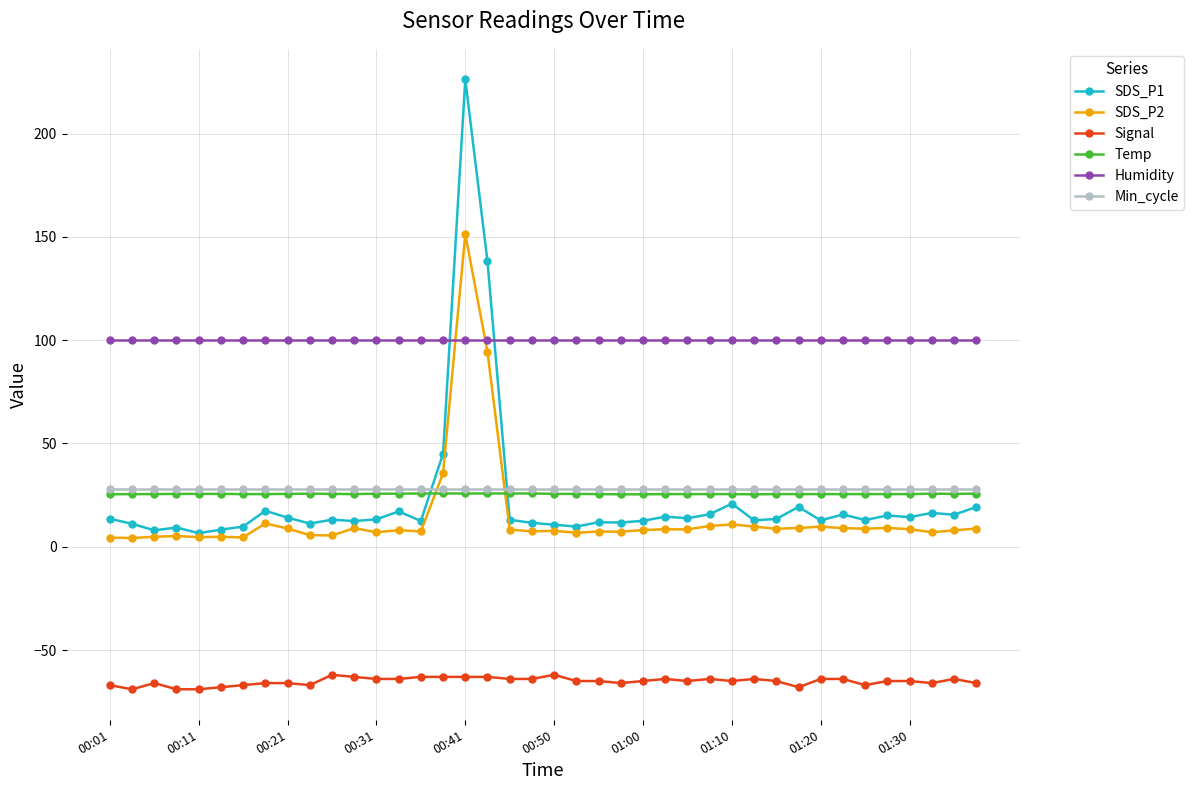

What is the minimum value for Min_cycle?

28.0